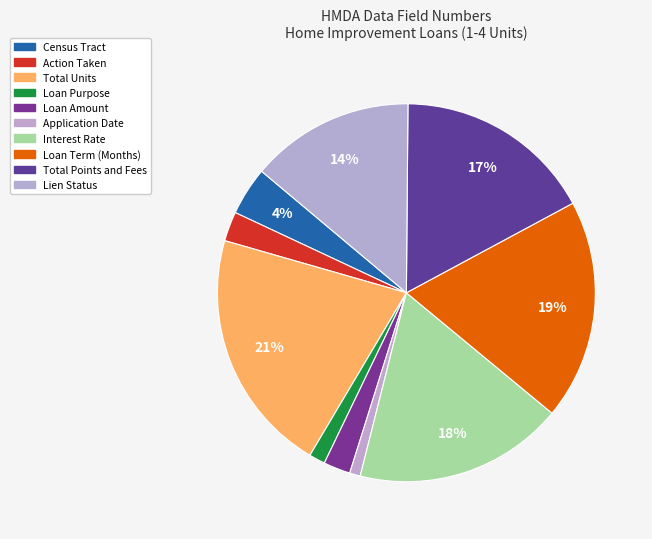

True or false: Interest Rate accounts for 6% of the total.

False